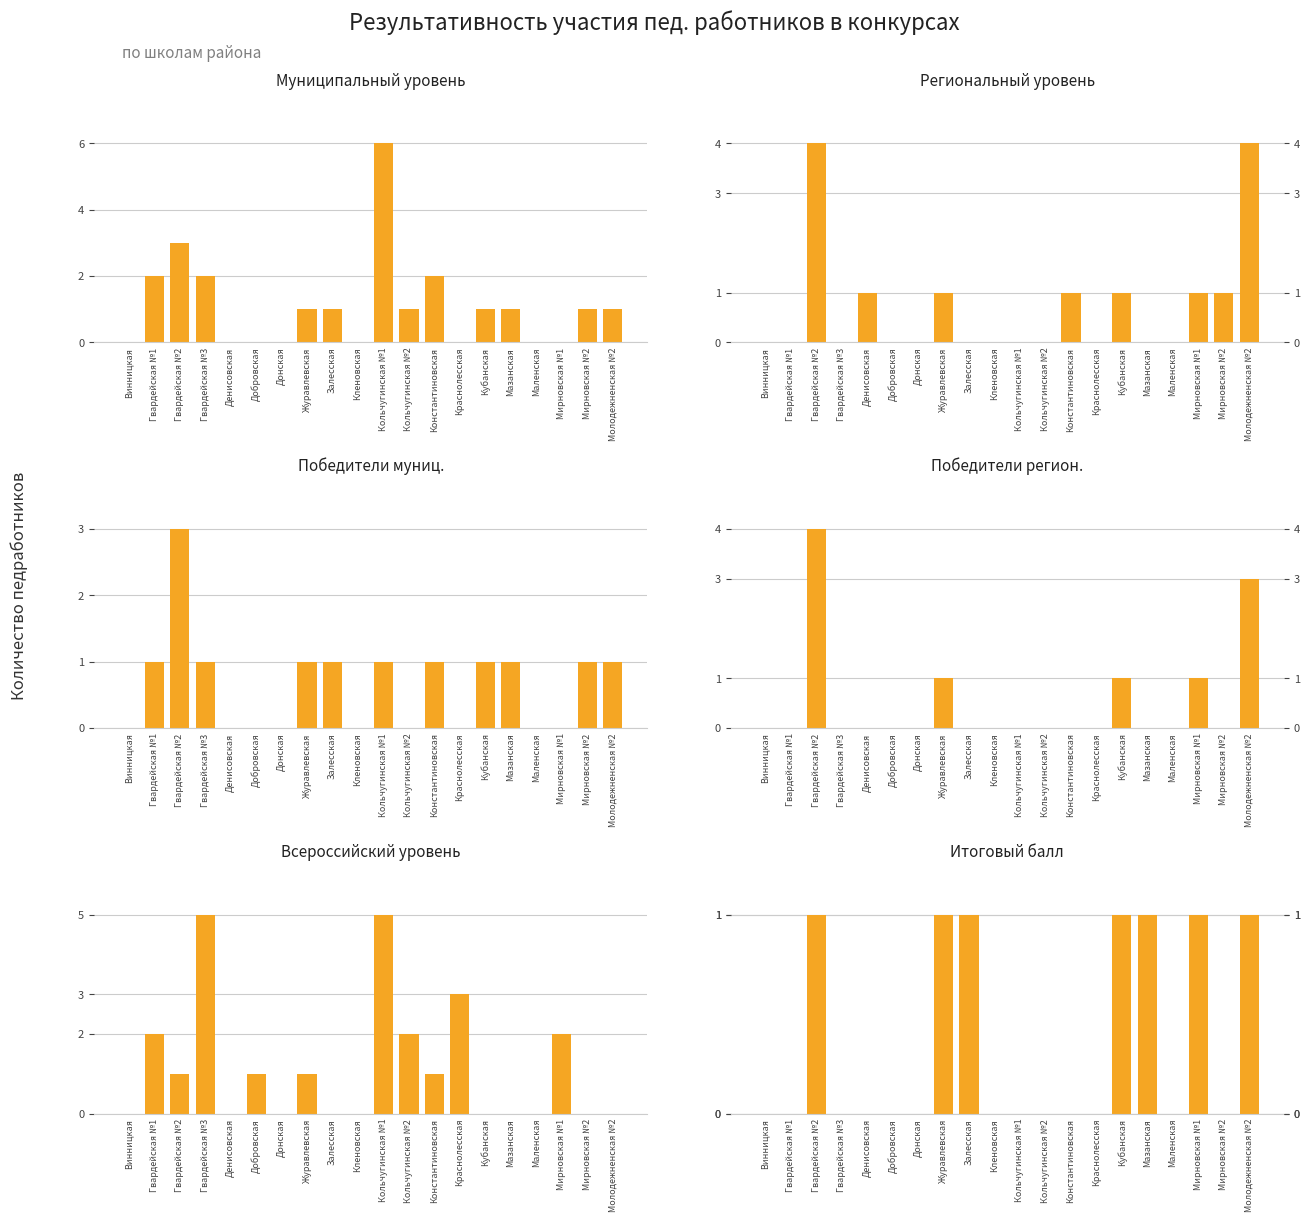

Reading left to right, list all the values displayed in this chart.

Муниципальный уровень: Винницкая=0	Гвардейская №1=2	Гвардейская №2=3	Гвардейская №3=2	Денисовская=0	Добровская=0	Донская=0	Журавлевская=1	Залесская=1	Кленовская=0	Кольчугинская №1=6	Кольчугинская №2=1	Константиновская=2	Краснолесская=0	Кубанская=1	Мазанская=1	Маленская=0	Мирновская №1=0	Мирновская №2=1	Молодежненская №2=1
Региональный уровень: Винницкая=0	Гвардейская №1=0	Гвардейская №2=4	Гвардейская №3=0	Денисовская=1	Добровская=0	Донская=0	Журавлевская=1	Залесская=0	Кленовская=0	Кольчугинская №1=0	Кольчугинская №2=0	Константиновская=1	Краснолесская=0	Кубанская=1	Мазанская=0	Маленская=0	Мирновская №1=1	Мирновская №2=1	Молодежненская №2=4
Победители муниц.: Винницкая=0	Гвардейская №1=1	Гвардейская №2=3	Гвардейская №3=1	Денисовская=0	Добровская=0	Донская=0	Журавлевская=1	Залесская=1	Кленовская=0	Кольчугинская №1=1	Кольчугинская №2=0	Константиновская=1	Краснолесская=0	Кубанская=1	Мазанская=1	Маленская=0	Мирновская №1=0	Мирновская №2=1	Молодежненская №2=1
Победители регион.: Винницкая=0	Гвардейская №1=0	Гвардейская №2=4	Гвардейская №3=0	Денисовская=0	Добровская=0	Донская=0	Журавлевская=1	Залесская=0	Кленовская=0	Кольчугинская №1=0	Кольчугинская №2=0	Константиновская=0	Краснолесская=0	Кубанская=1	Мазанская=0	Маленская=0	Мирновская №1=1	Мирновская №2=0	Молодежненская №2=3
Всероссийский уровень: Винницкая=0	Гвардейская №1=2	Гвардейская №2=1	Гвардейская №3=5	Денисовская=0	Добровская=1	Донская=0	Журавлевская=1	Залесская=0	Кленовская=0	Кольчугинская №1=5	Кольчугинская №2=2	Константиновская=1	Краснолесская=3	Кубанская=0	Мазанская=0	Маленская=0	Мирновская №1=2	Мирновская №2=0	Молодежненская №2=0
Итоговый балл: Винницкая=0	Гвардейская №1=0	Гвардейская №2=1	Гвардейская №3=0	Денисовская=0	Добровская=0	Донская=0	Журавлевская=1	Залесская=1	Кленовская=0	Кольчугинская №1=0	Кольчугинская №2=0	Константиновская=0	Краснолесская=0	Кубанская=1	Мазанская=1	Маленская=0	Мирновская №1=1	Мирновская №2=0	Молодежненская №2=1